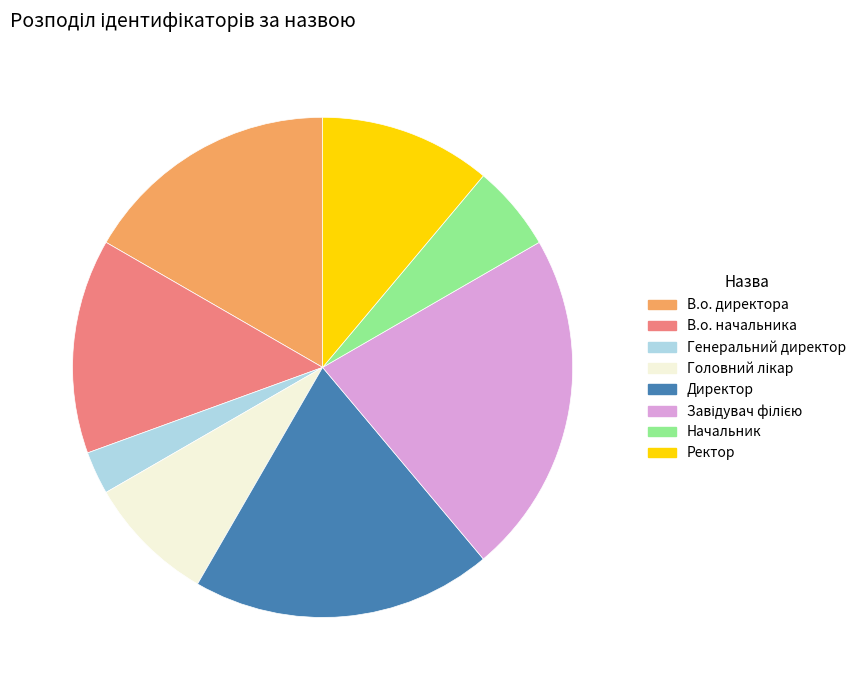

Does Генеральний директор represent more than half of the total?

No